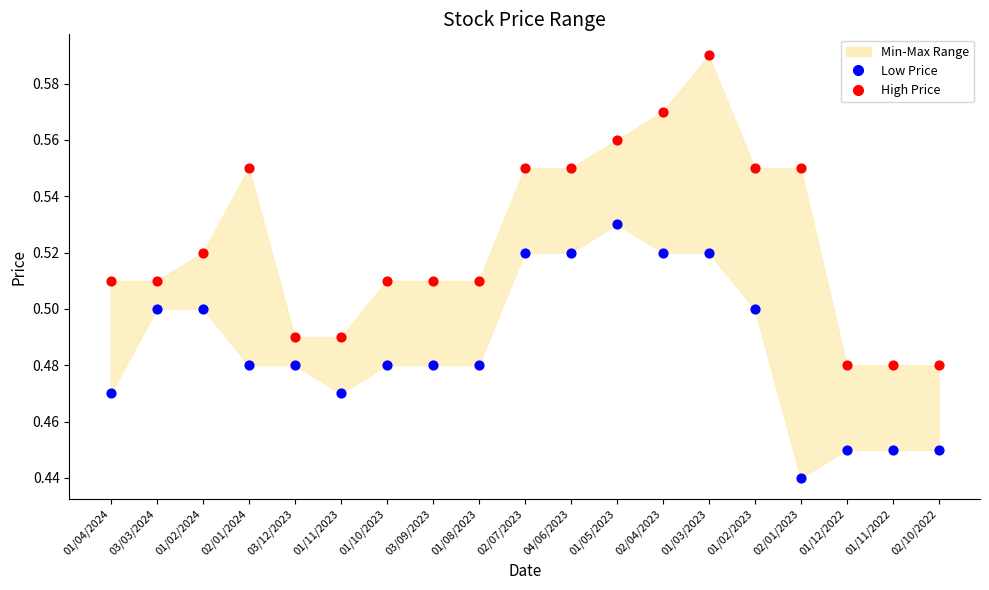

Which series contains the highest Y value?

High Price